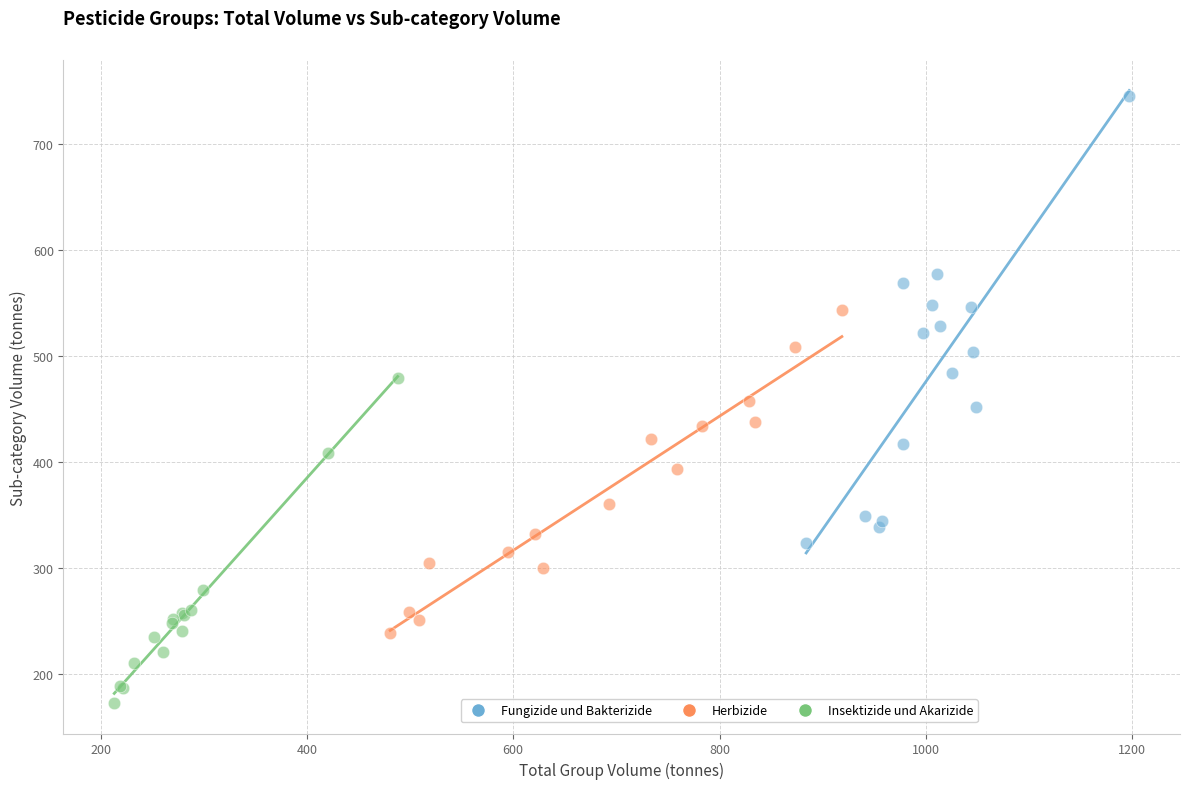

Which series reaches the minimum Y coordinate?

Insektizide und Akarizide